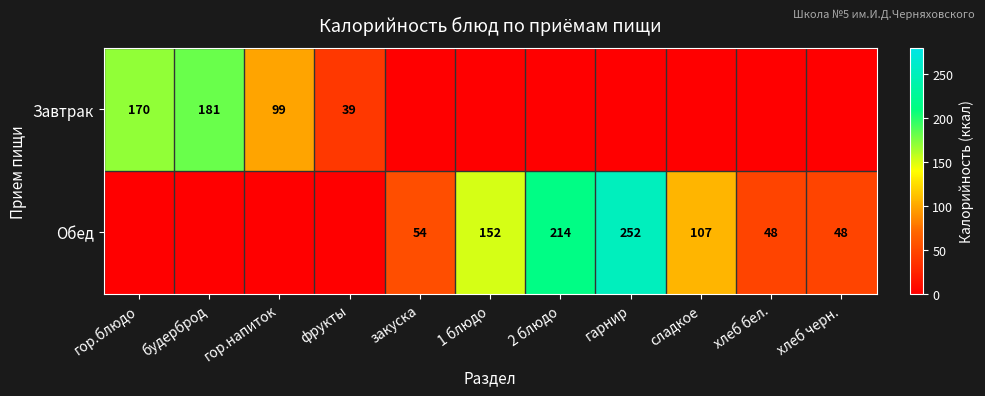

What is the difference between the Обед values at гарнир and хлеб черн.?

204